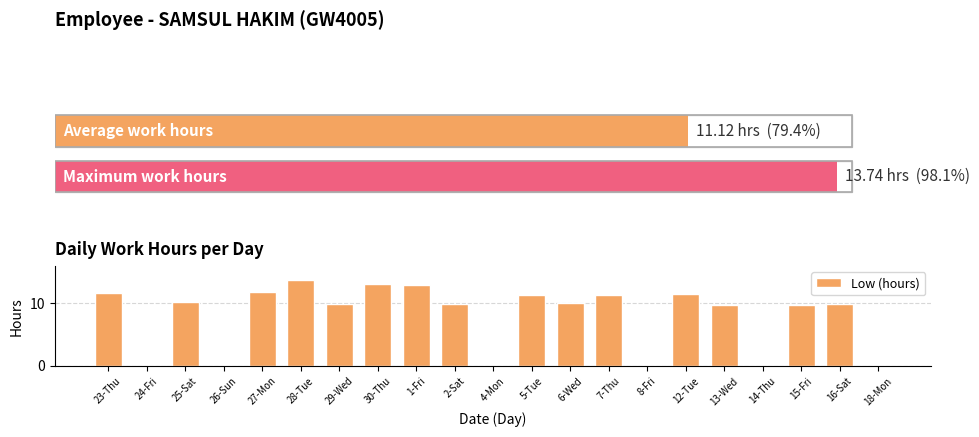

The value at 12-Tue is 11.4. True or false?

True